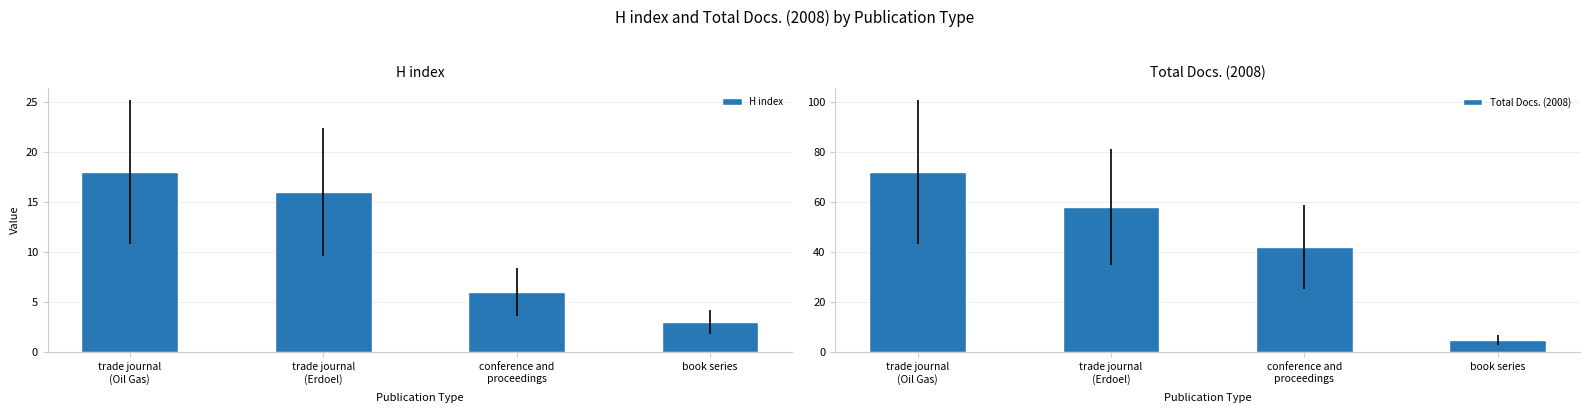

What is the total value across all series at trade journal
(Erdoel)?

74